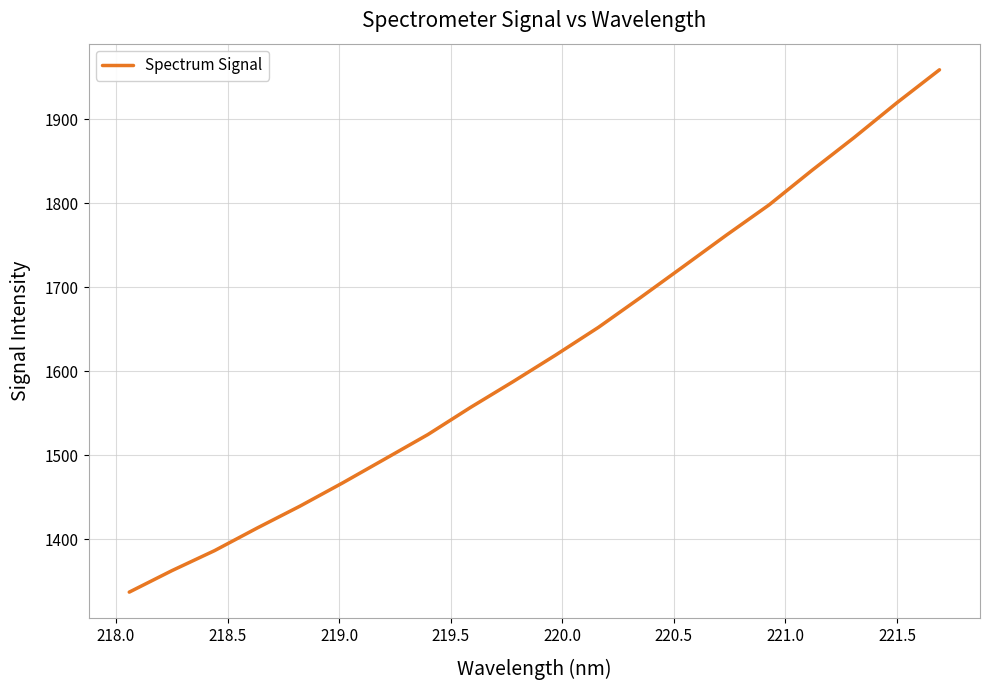

What is the difference between the maximum and minimum values?

621.9